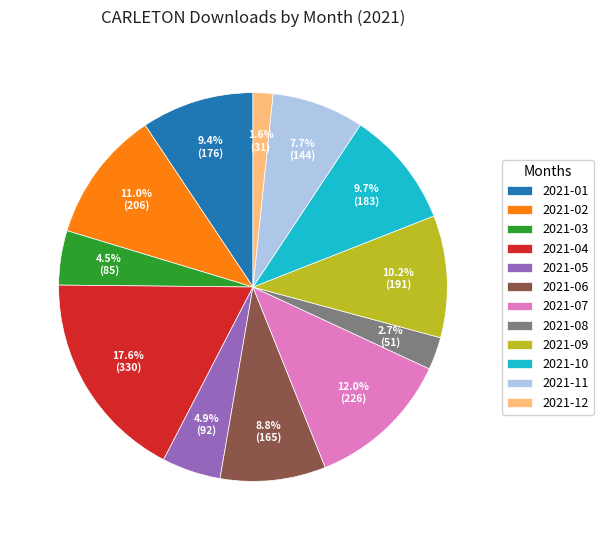

How many segments does this pie chart have?

12